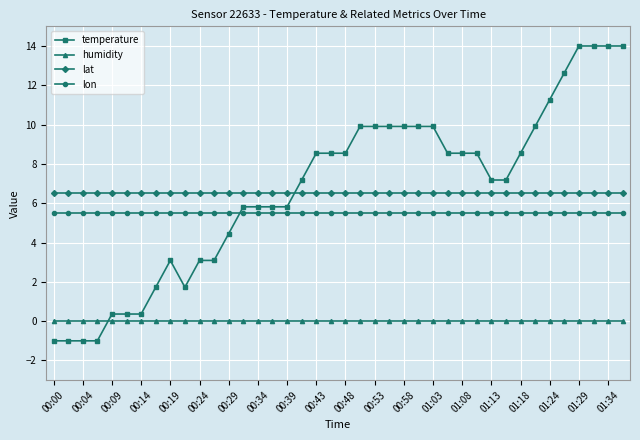

What is the value of the lon point at the 8th from the left?

5.5